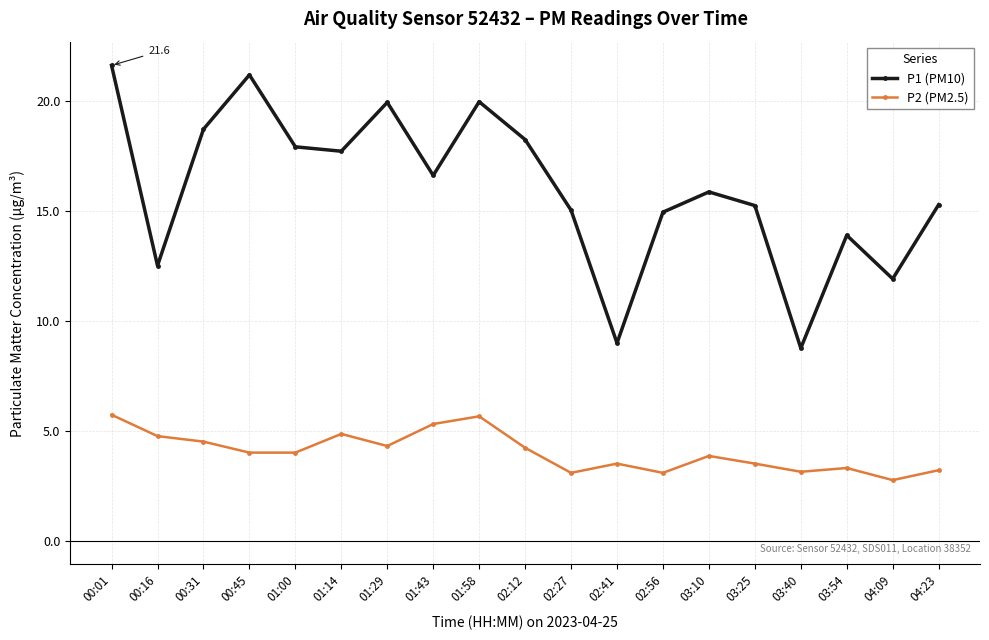

What is the sum of all P1 (PM10) values?

304.1